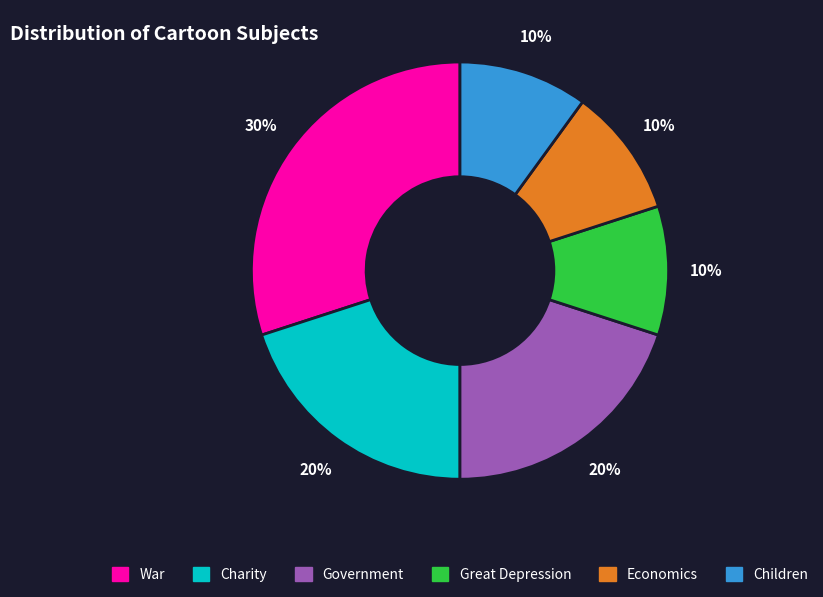

Approximately how many times larger is the value at Children compared to Charity?

0.5